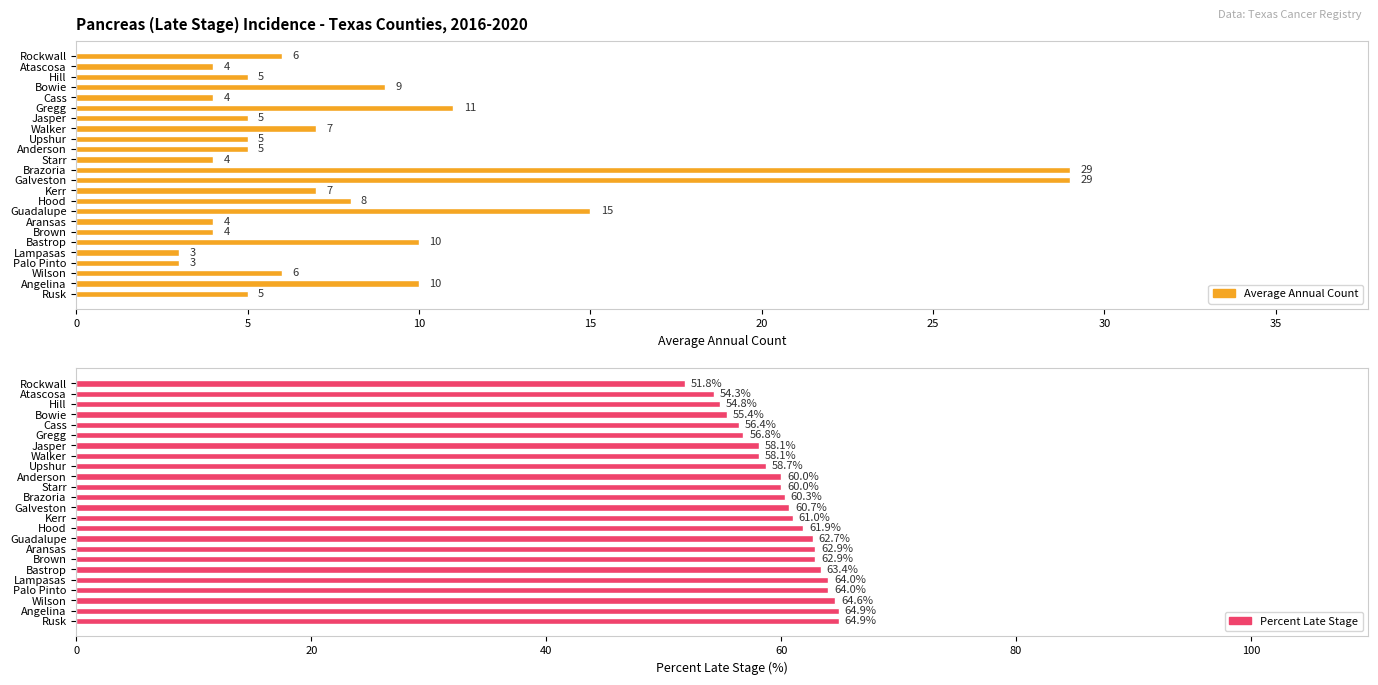

How many bars are there in each group?

2